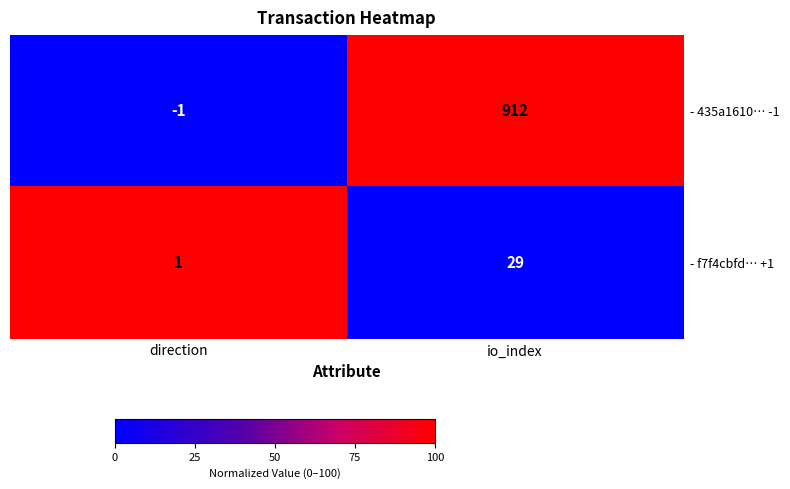

Reading left to right, transcribe all the data shown in this chart.

- 435a1610… -1: -1	912
- f7f4cbfd… +1: 1	29